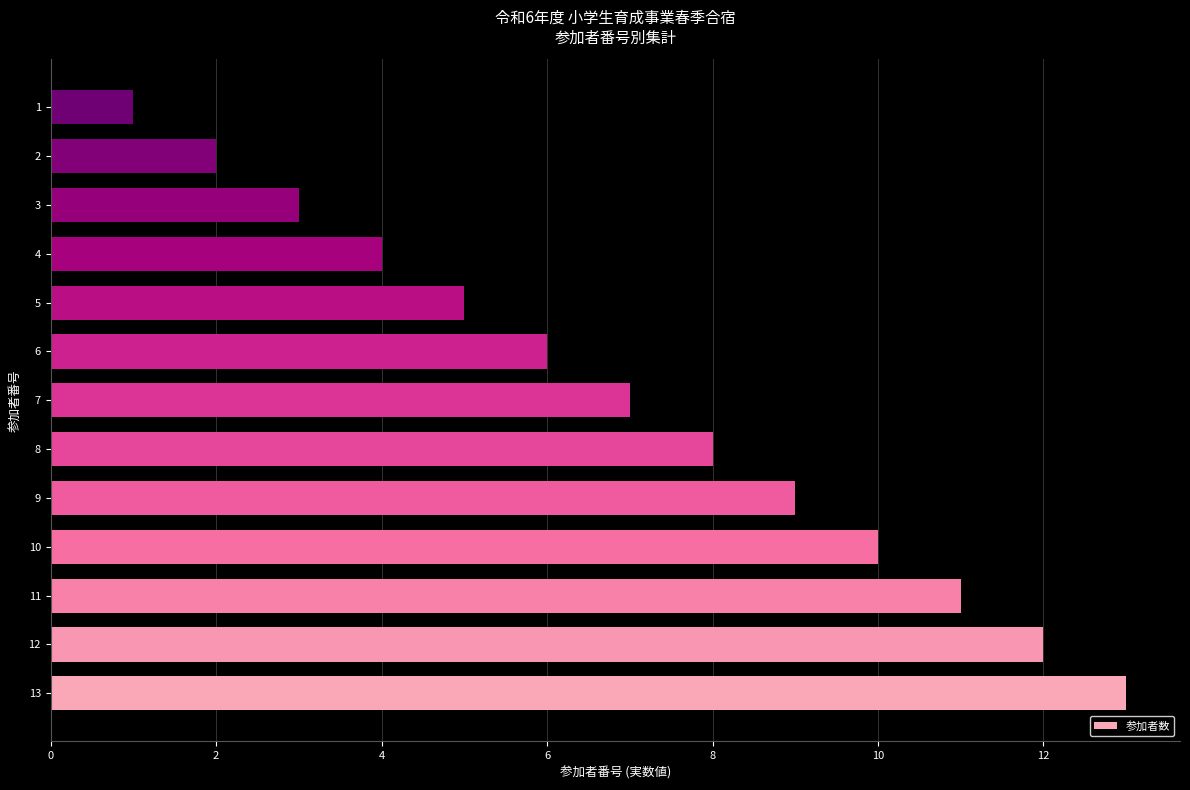

What is the sum of all values?

91